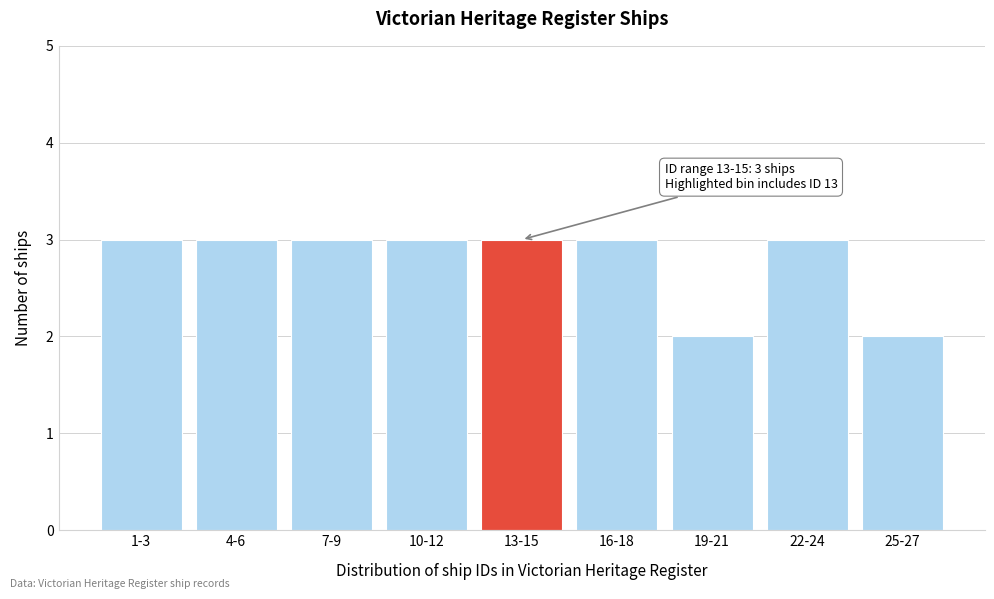

Reading right to left, transcribe all the data shown in this chart.

2	3	2	3	3	3	3	3	3